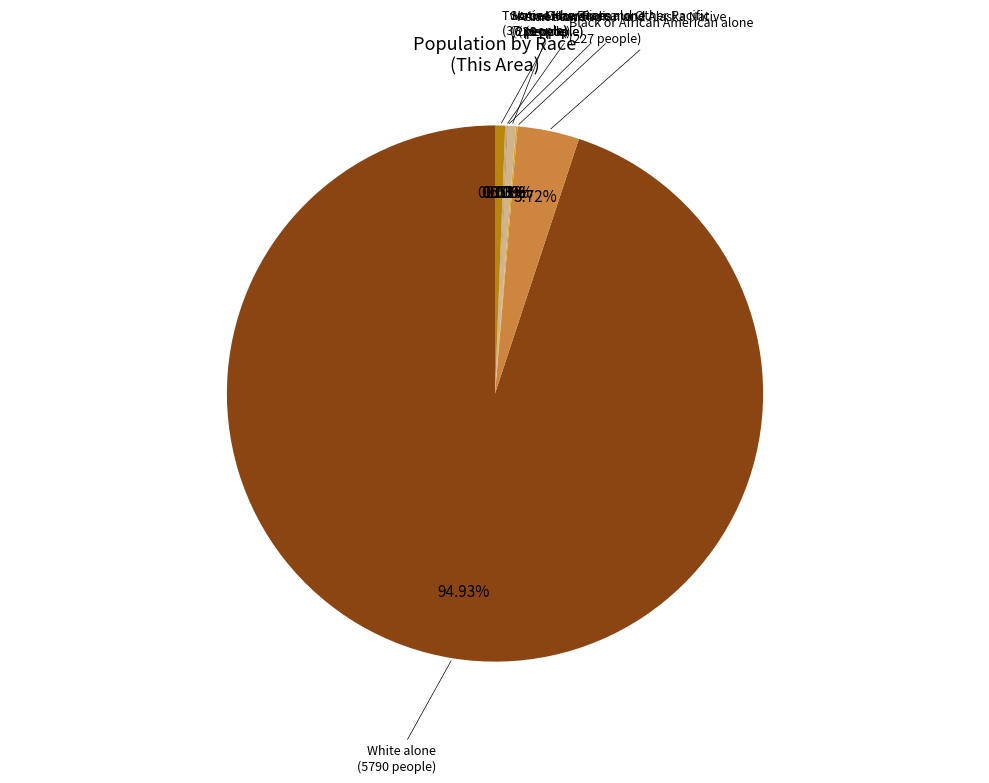

Which category has the biggest portion of the pie?

White alone